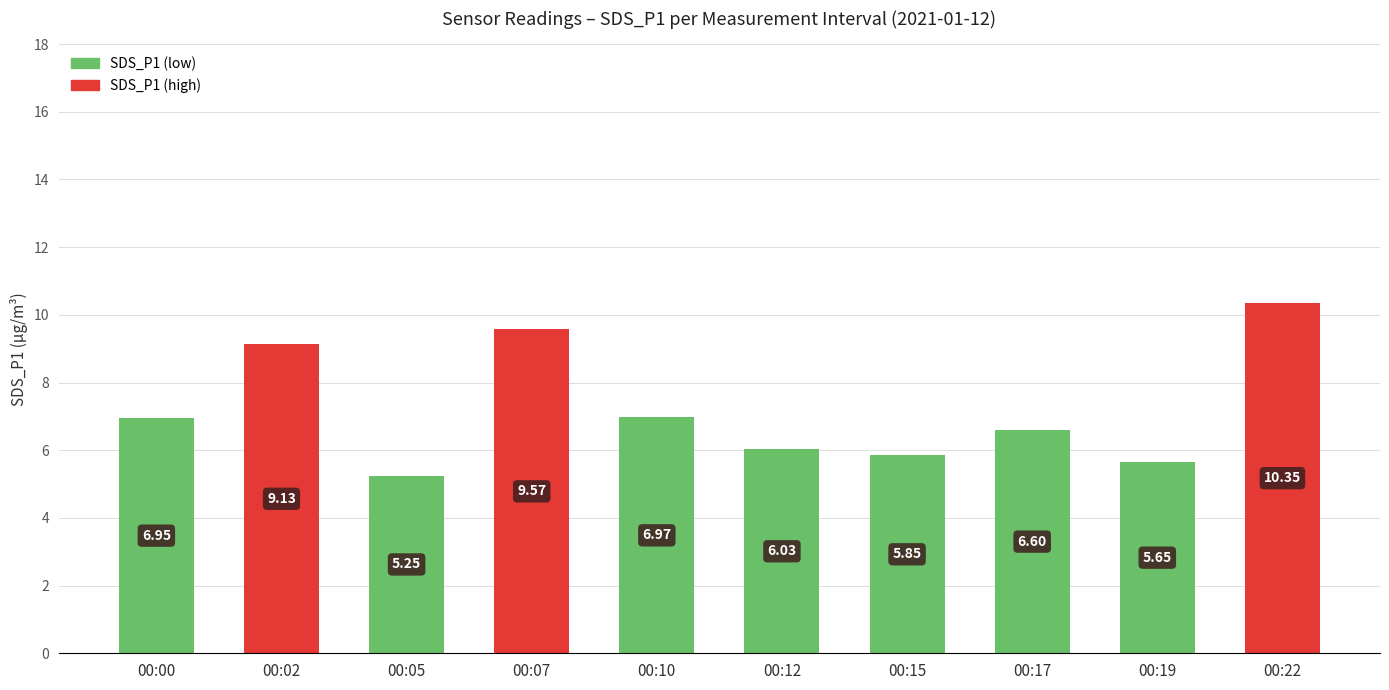

List the labels in order of value, smallest first.

00:05, 00:19, 00:15, 00:12, 00:17, 00:00, 00:10, 00:02, 00:07, 00:22